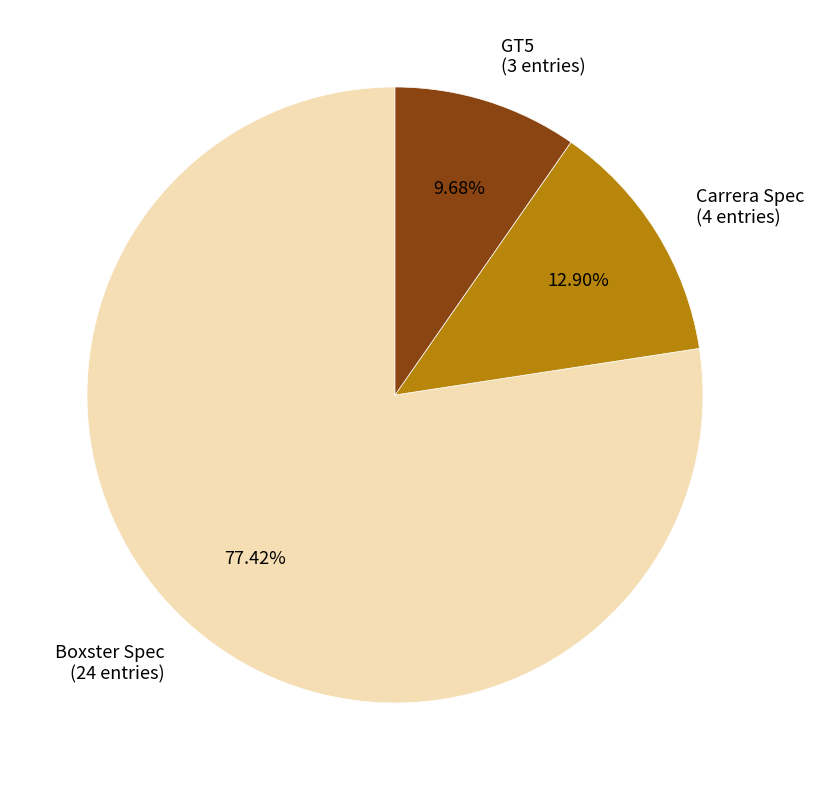

To the nearest percent, what portion does Boxster Spec represent?

77%